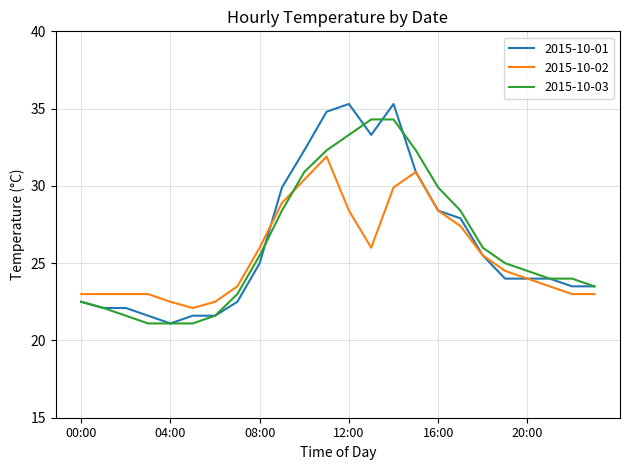

Which series has the widest spread of values?

2015-10-01